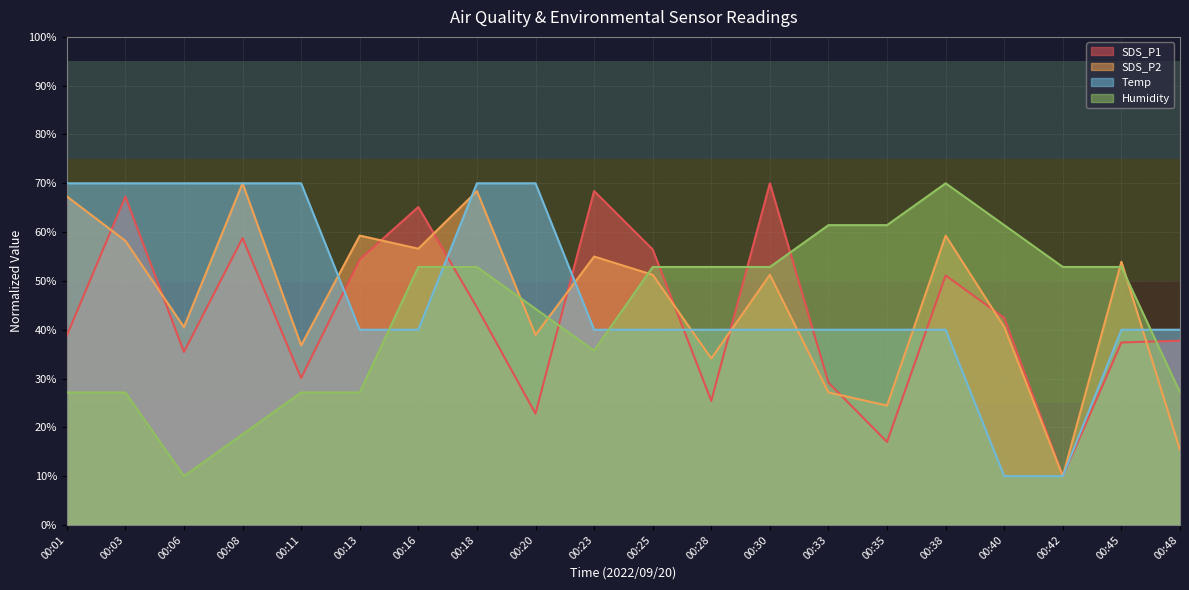

What are all the series names shown in the legend?

SDS_P1, SDS_P2, Temp, Humidity